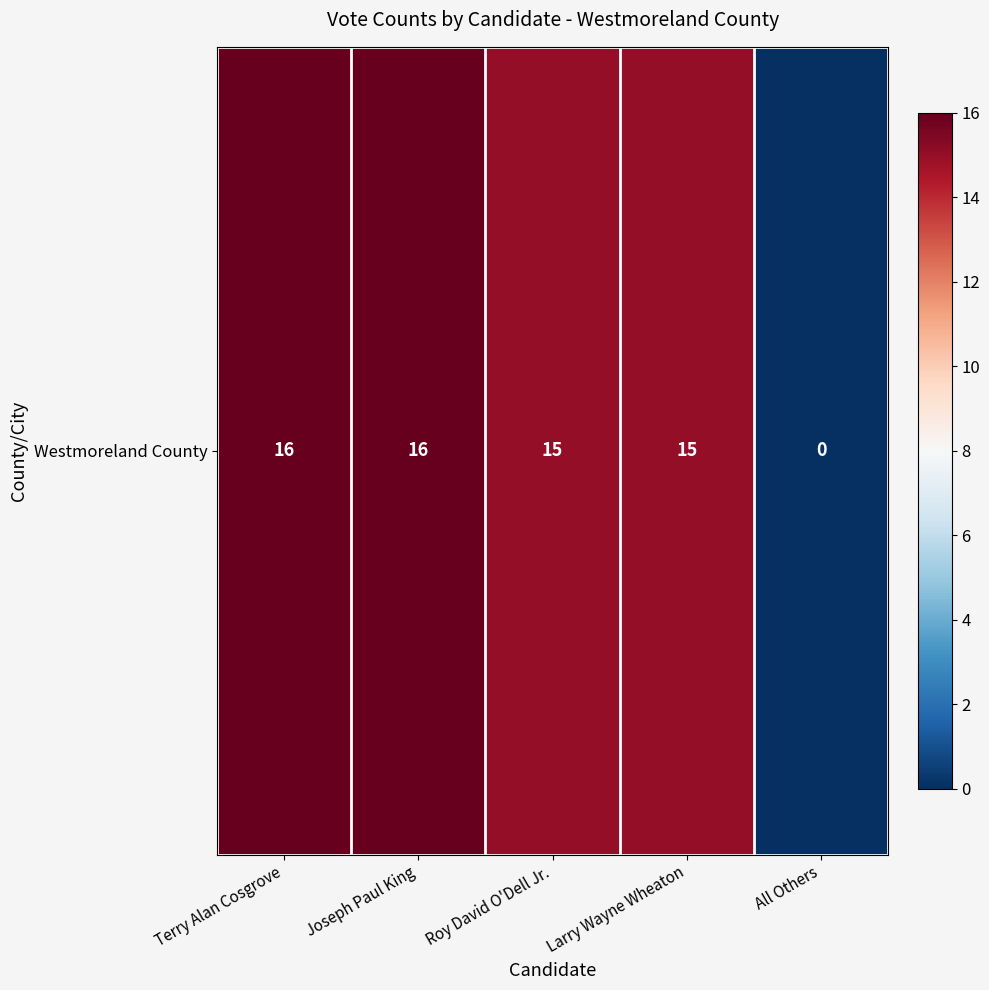

What is the sum of all values?

62